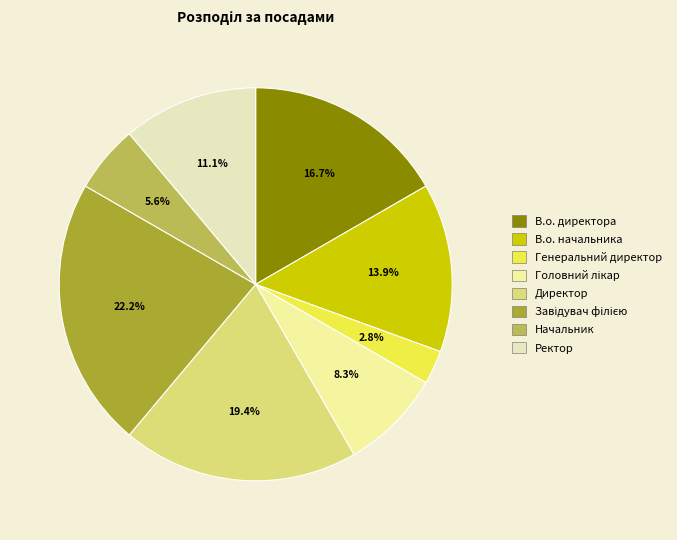

To the nearest percent, what is the difference between the Начальник and Директор slice percentages?

14%